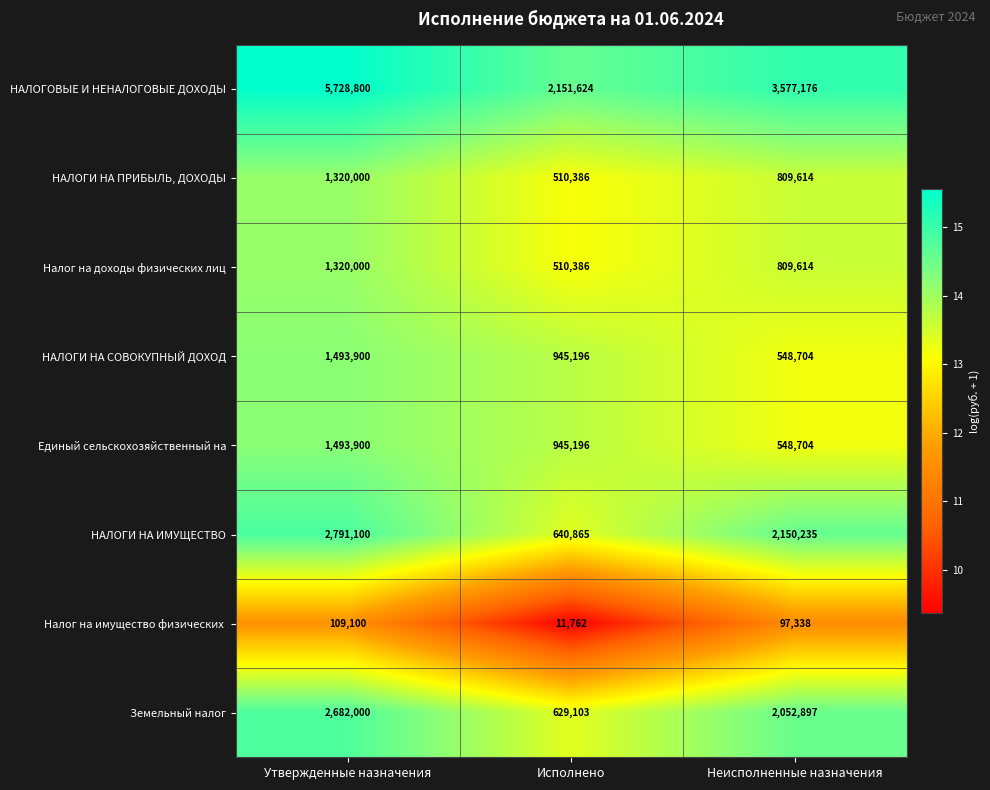

What is the average value of the Земельный налог series?

1788000